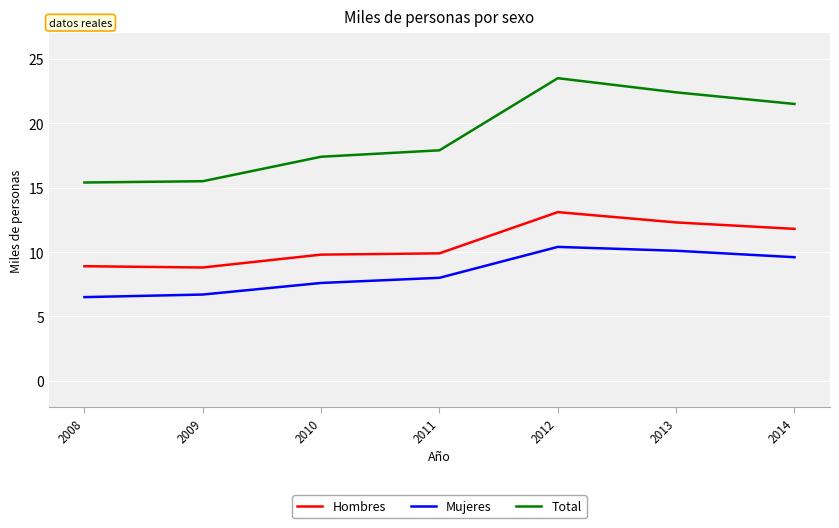

At how many categories does at least one series exceed 6?

7